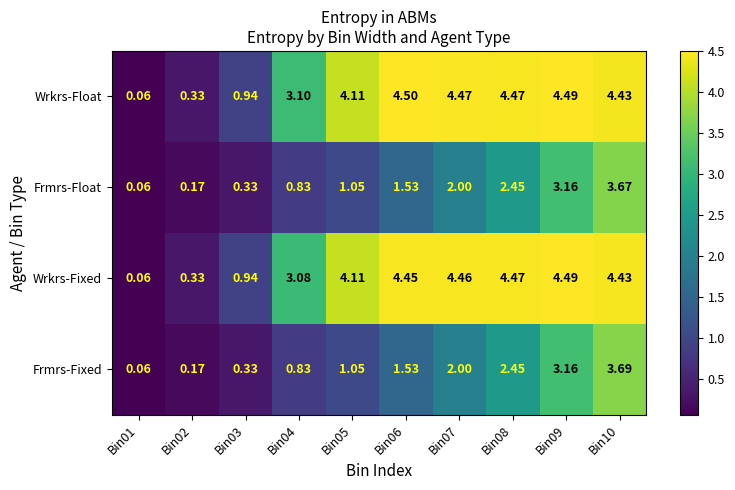

Rank the series by their maximum value, from lowest to highest.

Frmrs-Float, Frmrs-Fixed, Wrkrs-Fixed, Wrkrs-Float